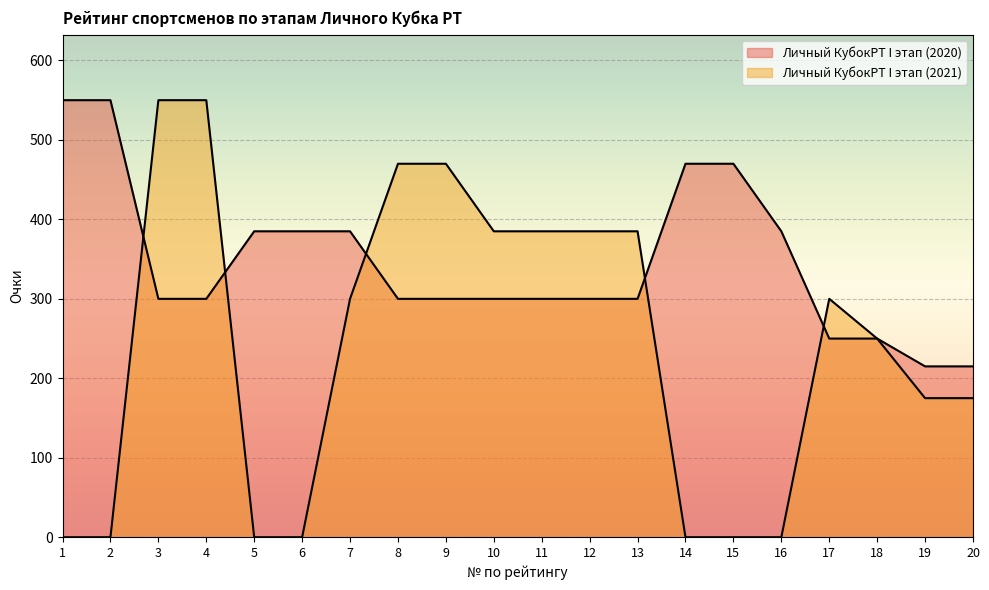

How many categories are shown in the chart?

20